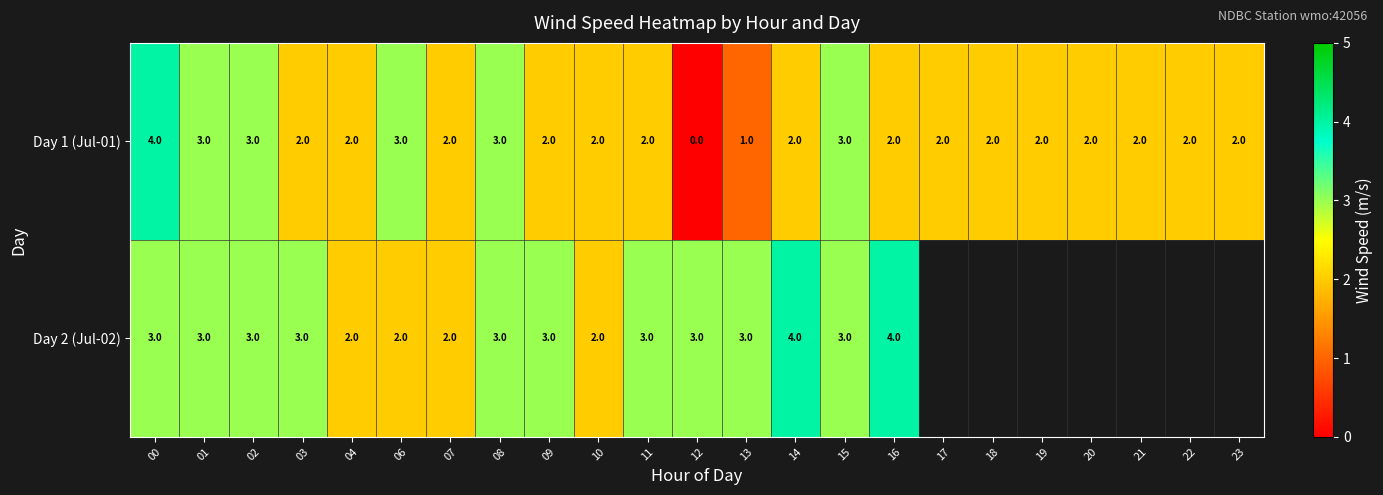

What is the difference between the maximum and second lowest values in the Day 1 (Jul-01) series?

3